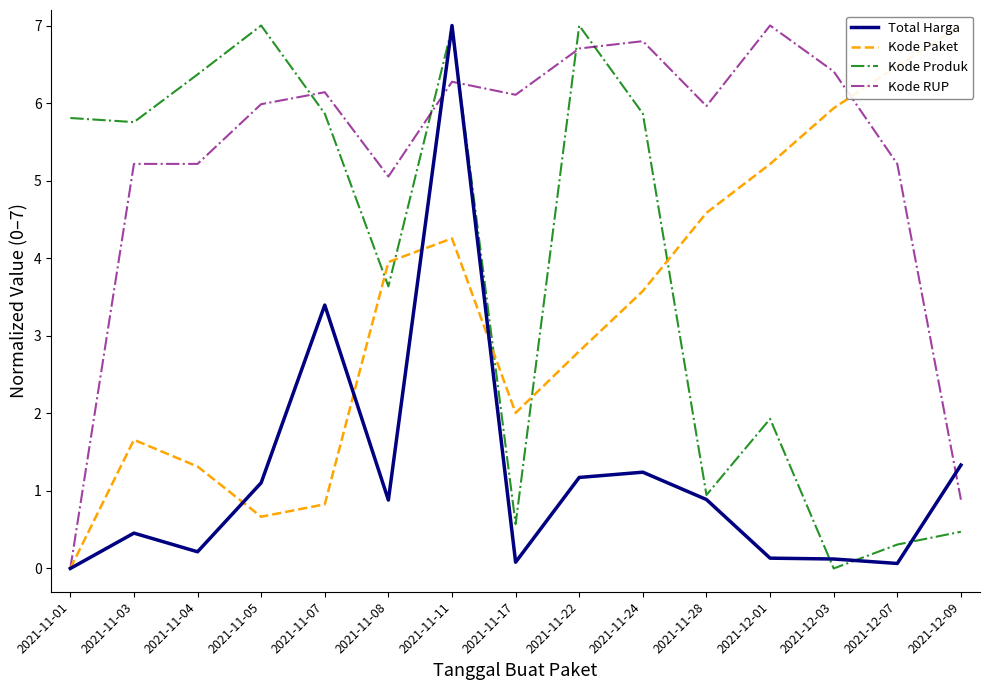

Rank the series at 2021-11-05 from lowest to highest value.

Kode Paket, Total Harga, Kode RUP, Kode Produk